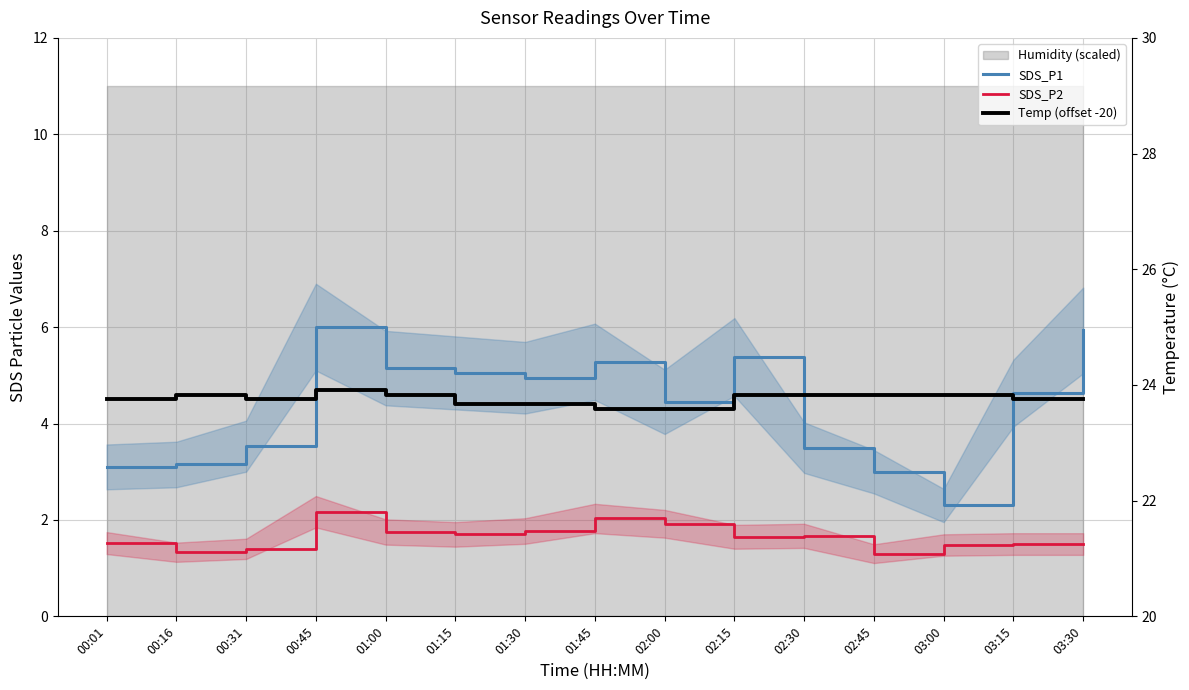

What is the difference between the second highest and second lowest values in the SDS_P1 series?

2.9